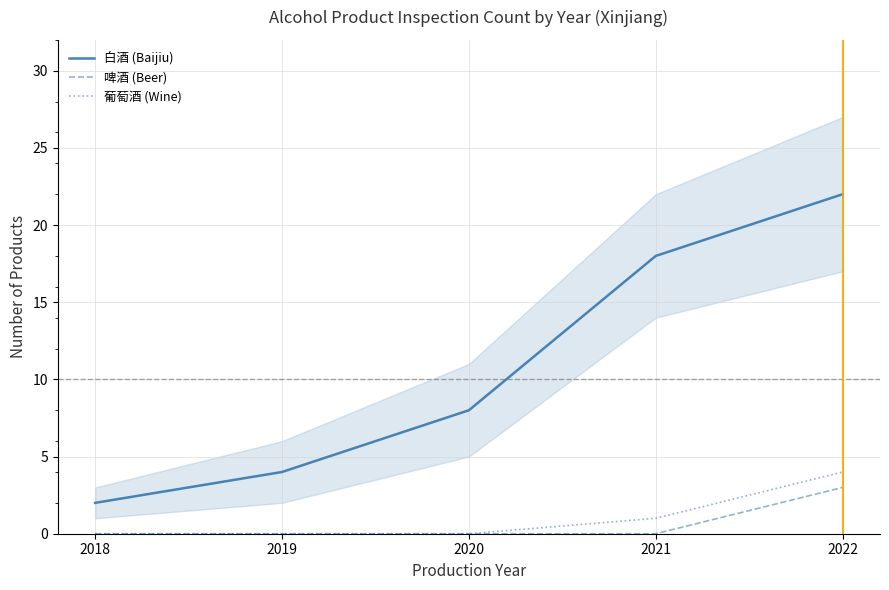

What is the difference between the maximum and minimum values in the 啤酒 (Beer) series?

3